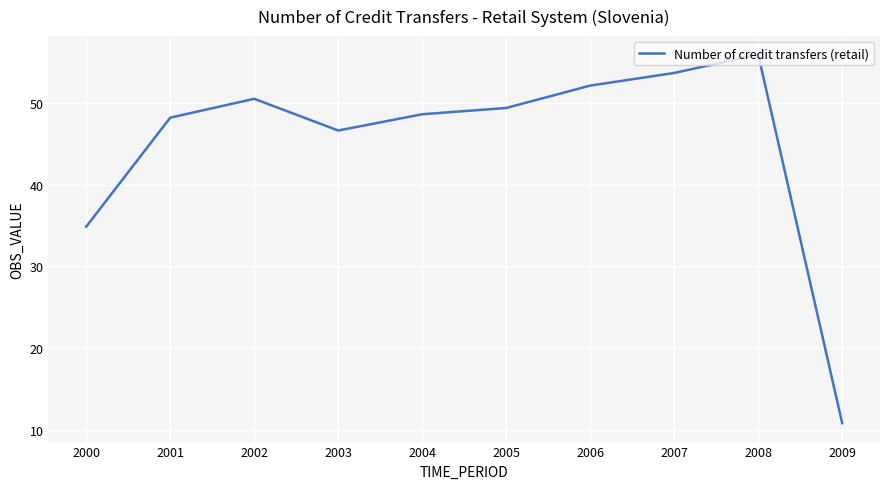

At which category does the chart reach its peak across all series?

2008